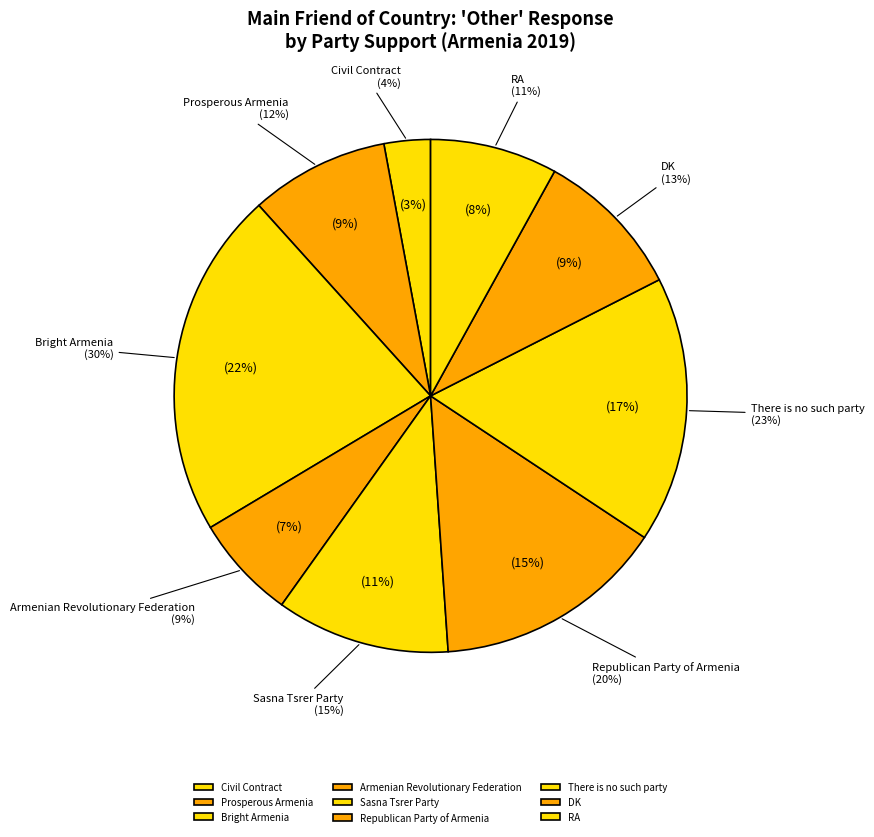

Which slice is the largest?

Bright Armenia